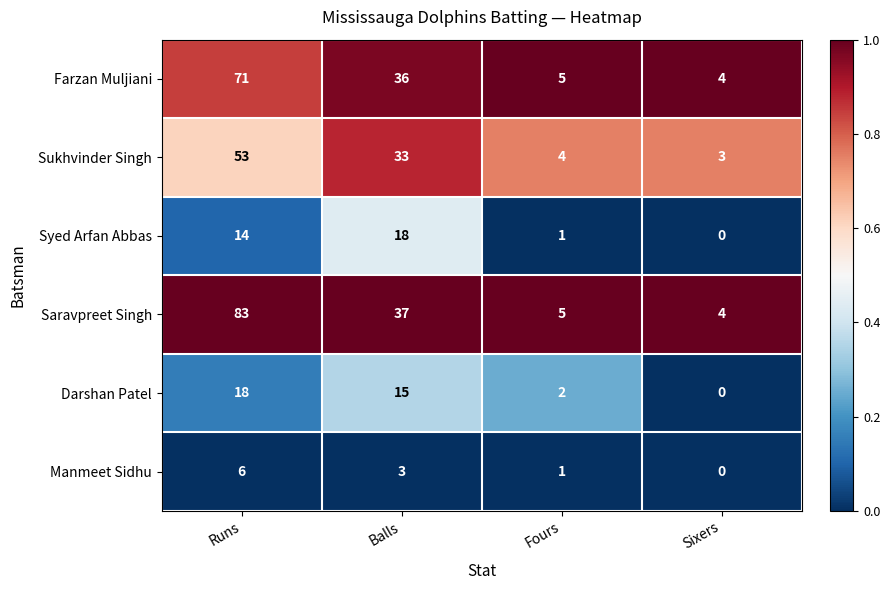

Rank the series at Balls from lowest to highest value.

Manmeet Sidhu, Darshan Patel, Syed Arfan Abbas, Sukhvinder Singh, Farzan Muljiani, Saravpreet Singh